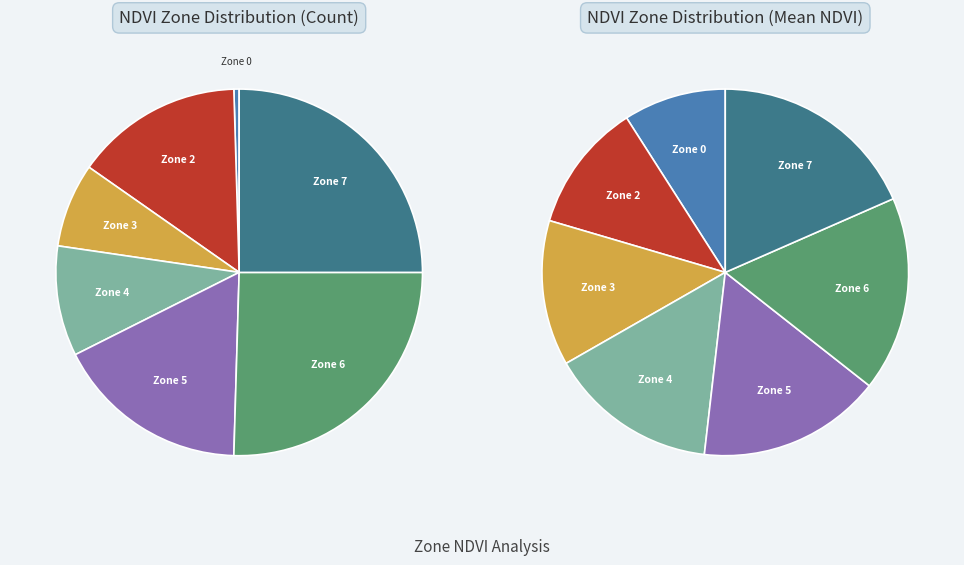

To the nearest percent, what is the combined percentage of Zone 2 and Zone 7?

40%